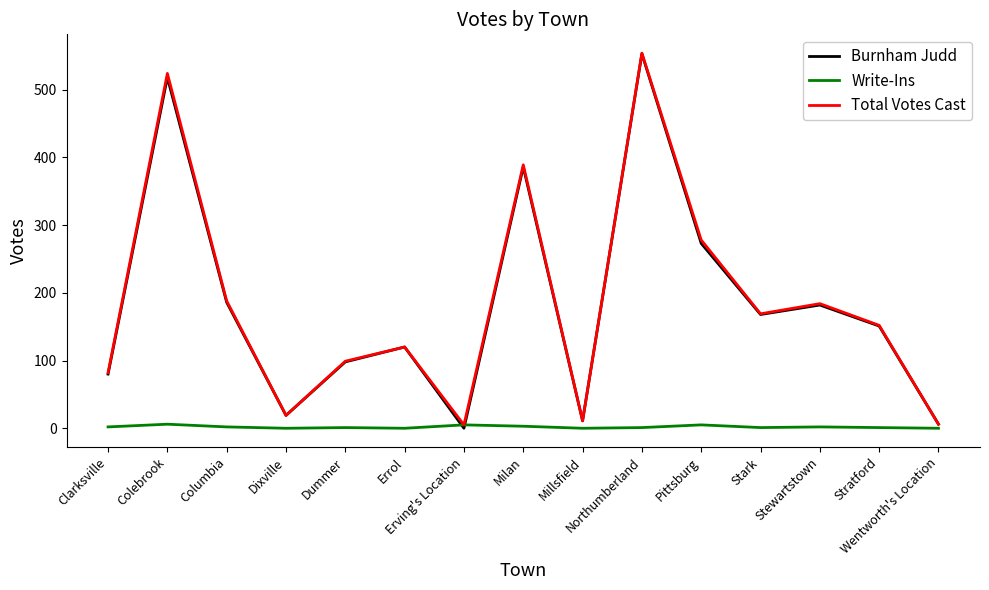

What is the highest value of the Burnham Judd series?

553